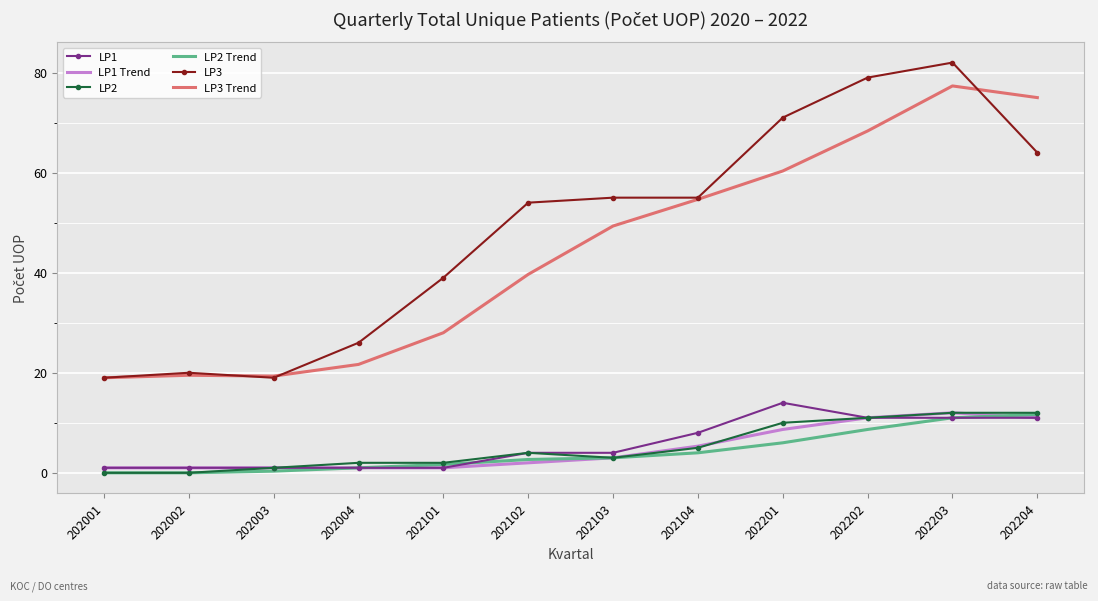

Which series changed the most between 202102 and 202201?

LP3 Trend